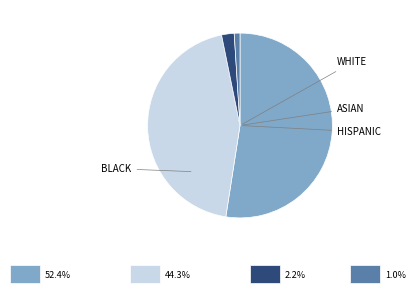

Count the number of slices in the pie.

4